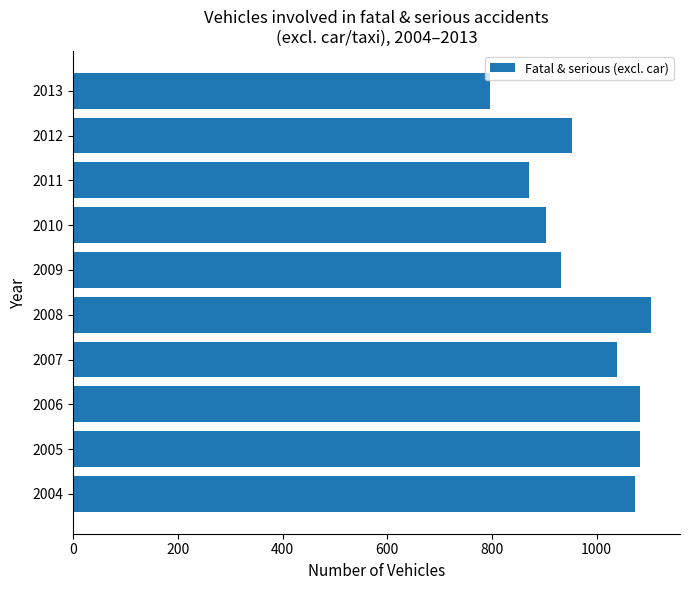

What is the difference between the maximum and minimum values?

308